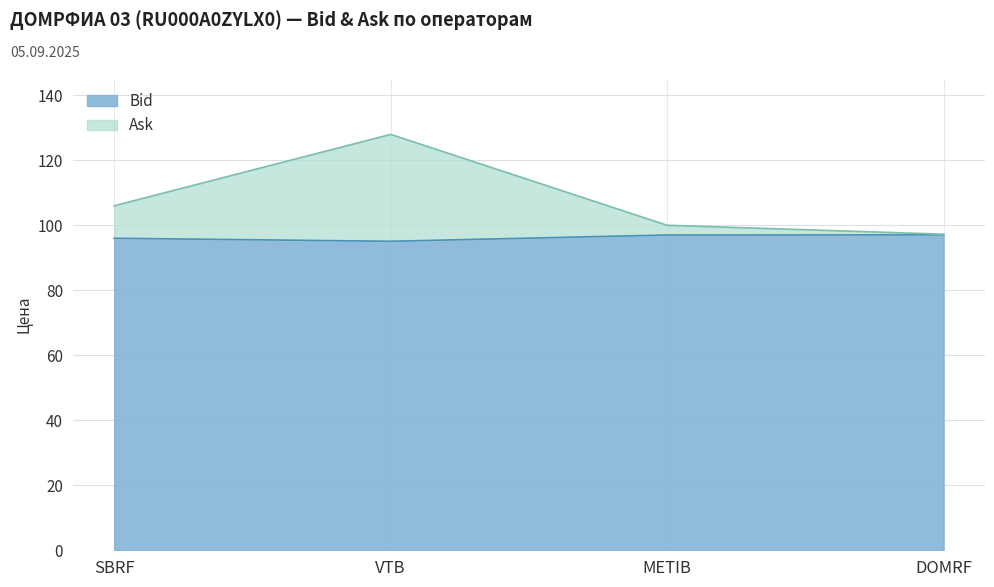

Where is the first local minimum for Bid?

VTB